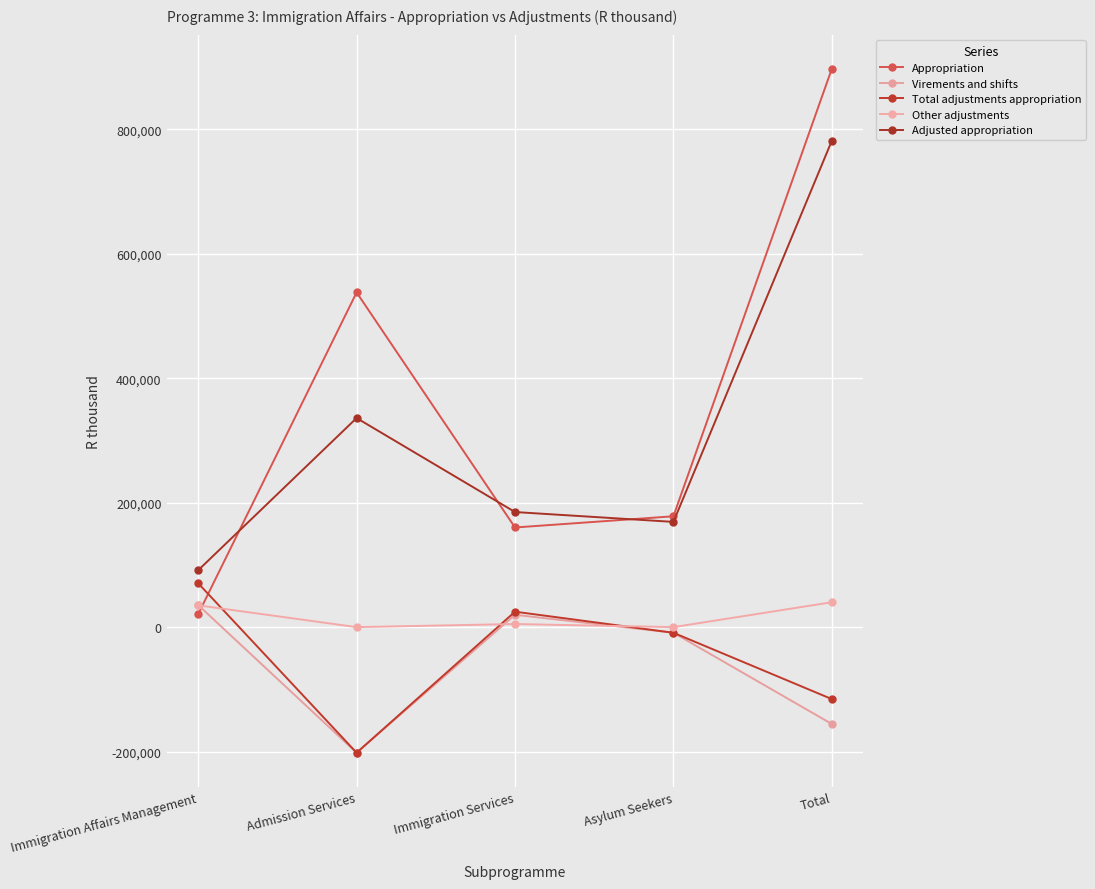

At which category is the sum across all series the highest?

Total